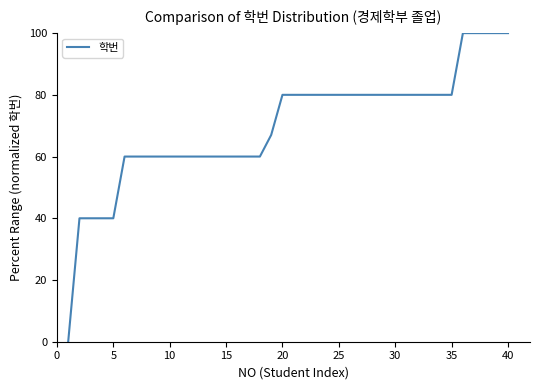

How many lines are shown in the chart?

1